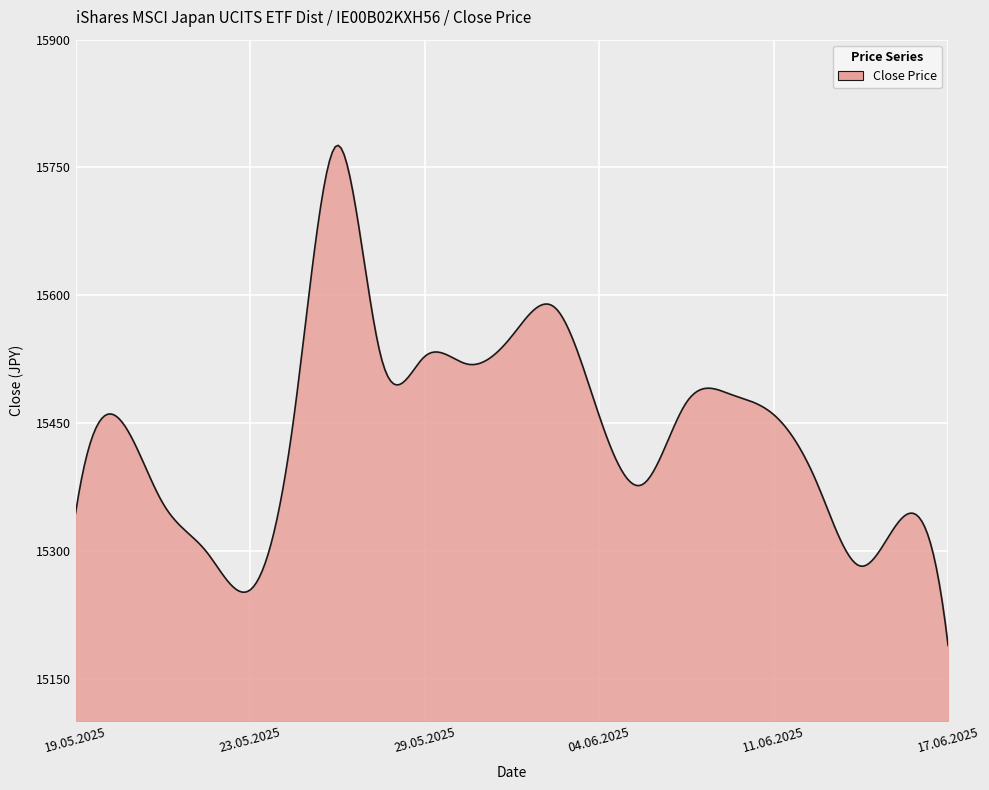

How many lines are shown in the chart?

1